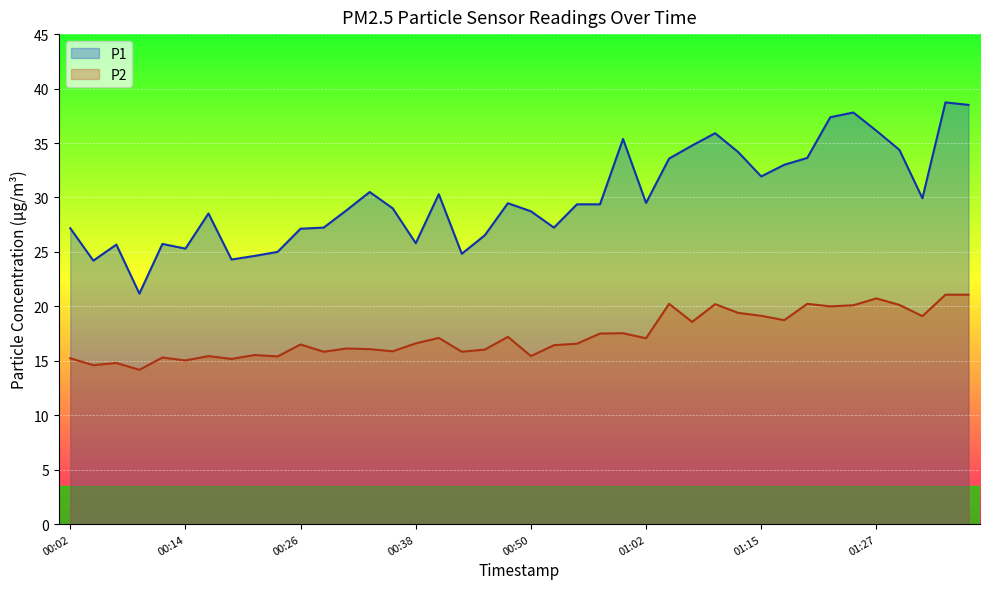

Which series has the largest total across all categories?

P1